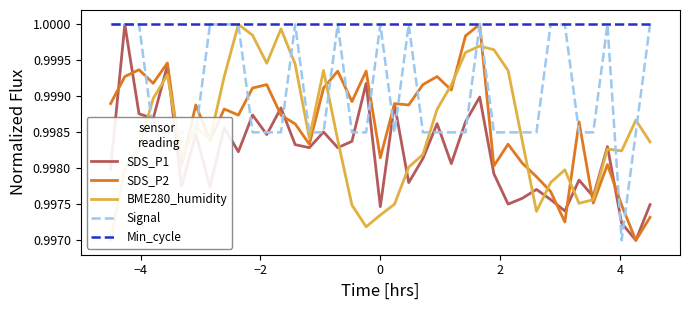

True or false: SDS_P2 and Signal intersect in this chart.

True